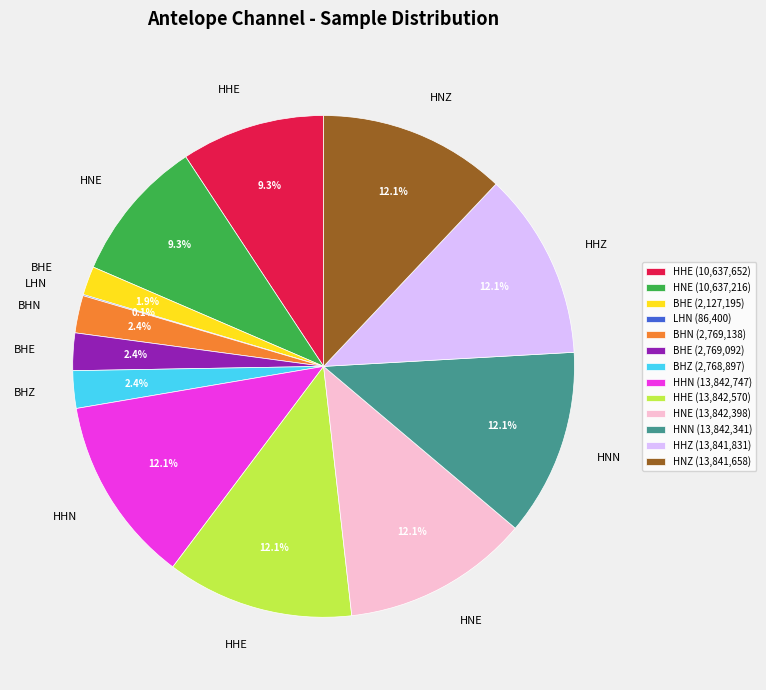

Does HNN (13,842,341) account for over 50% of the chart?

No